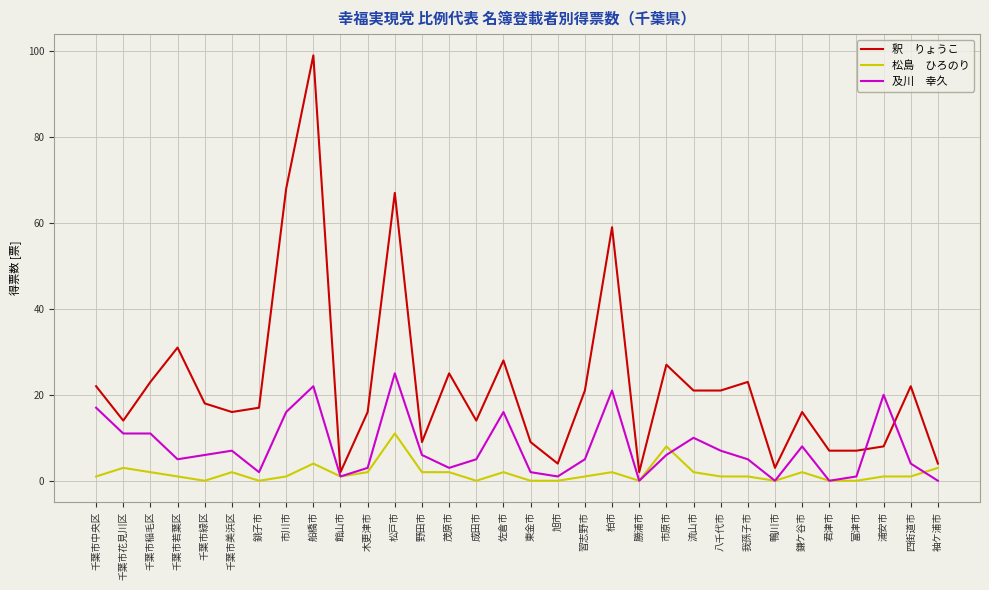

Count the number of data series in this chart.

3